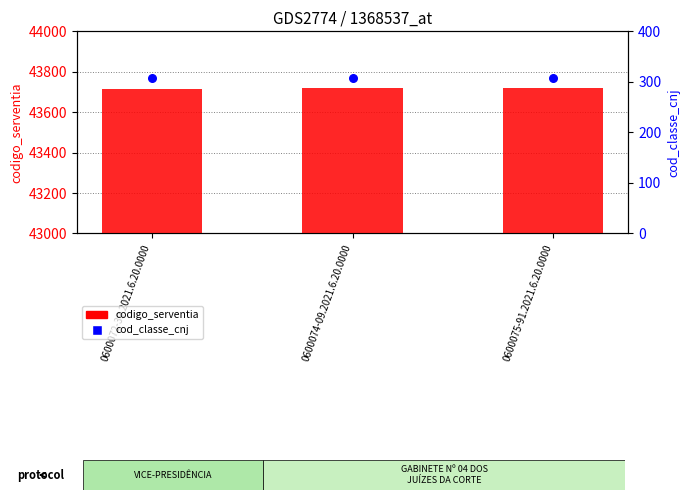

Is the value of cod_classe_cnj at 0600072-39.2021.6.20.0000 greater than the value of codigo_serventia at 0600075-91.2021.6.20.0000?

No